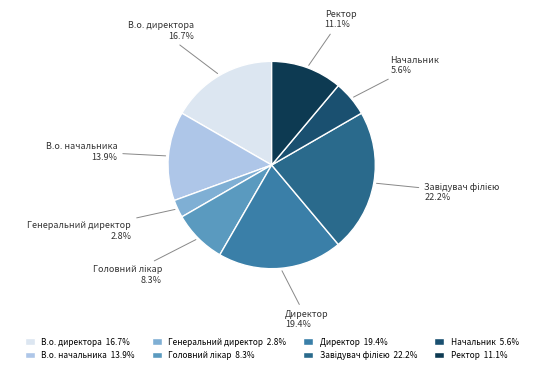

True or false: В.о. директора accounts for 17% of the total.

True